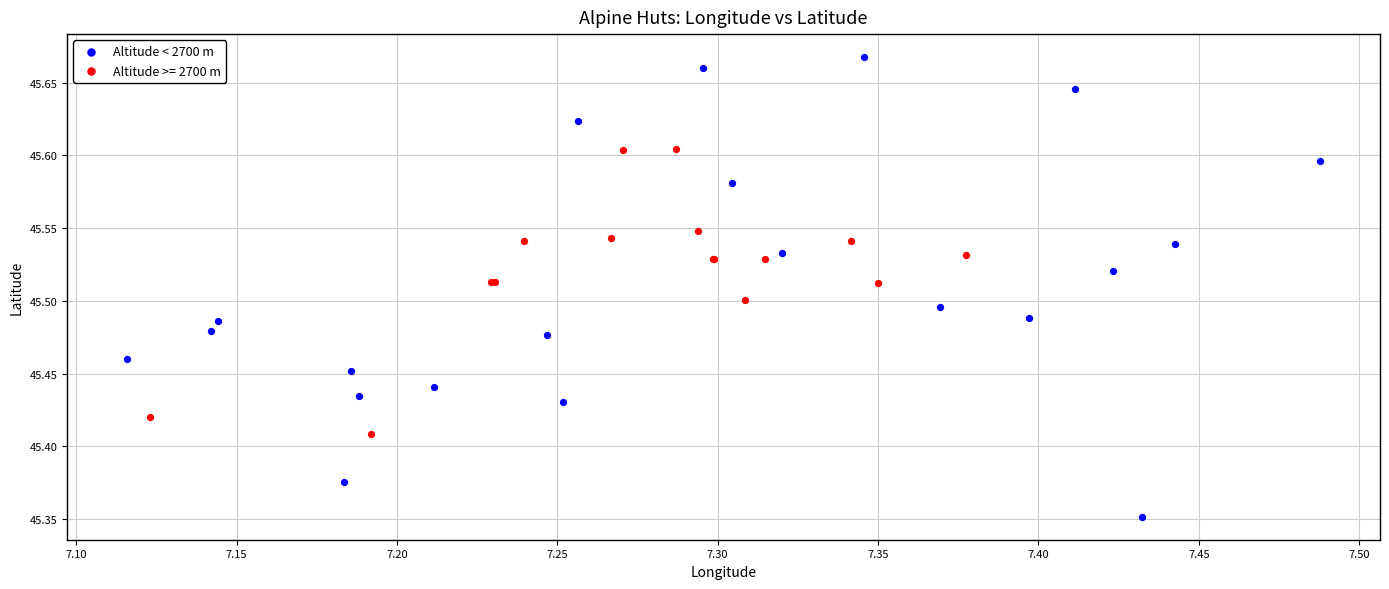

Which series has the largest Y range (max minus min)?

Altitude < 2700 m